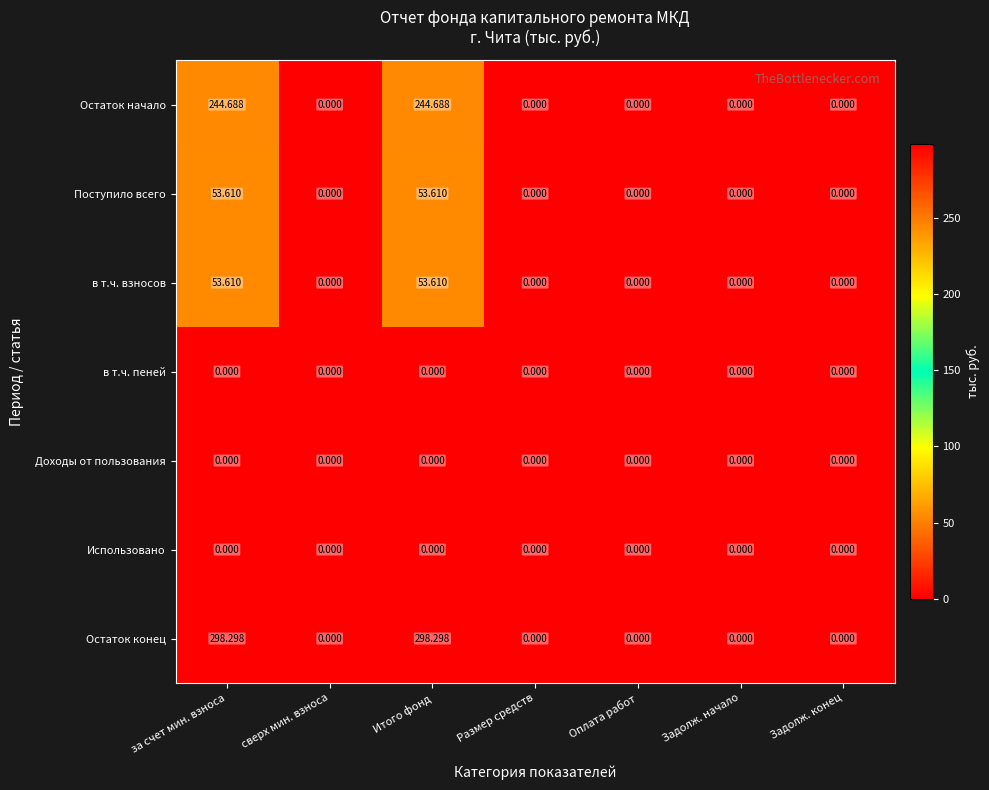

Which series changed the most between Итого фонд and Размер средств?

Остаток конец